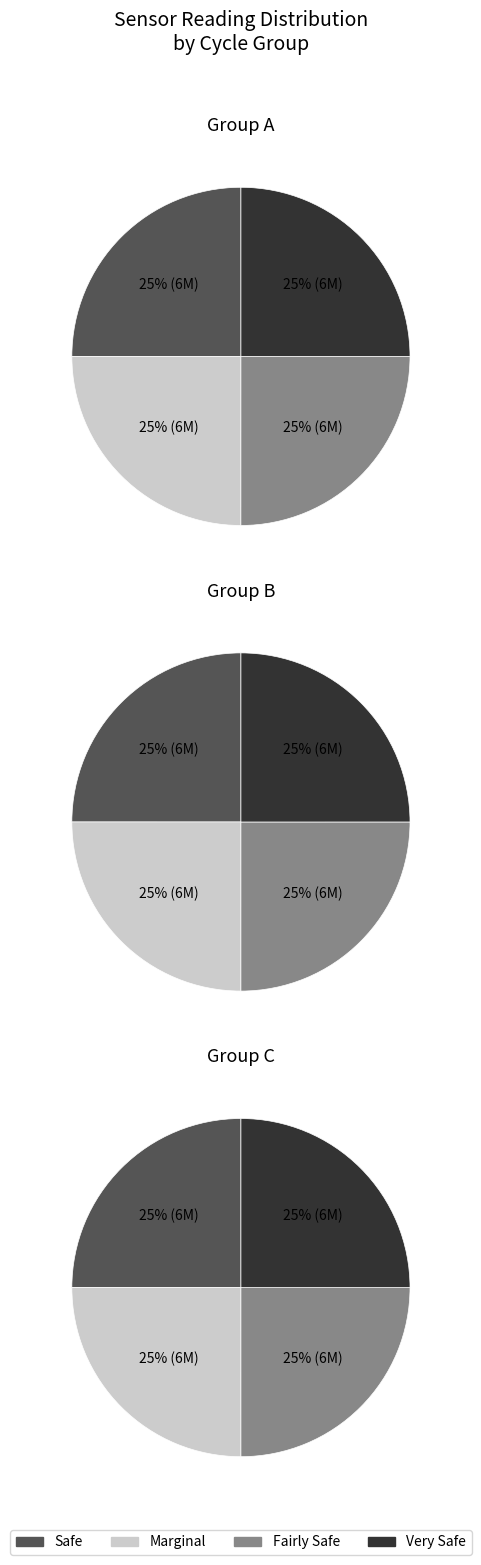

Does any single category account for the majority?

No